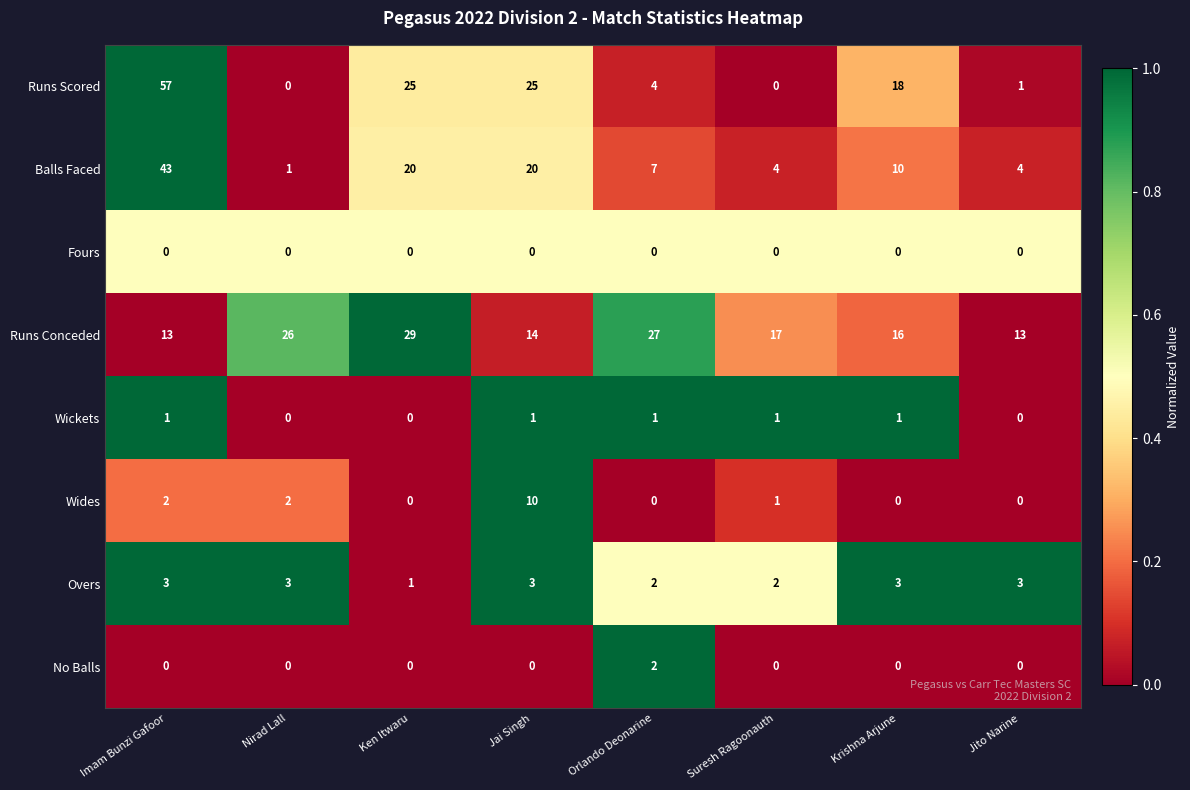

The value of Fours at Ken Itwaru is 0. True or false?

True